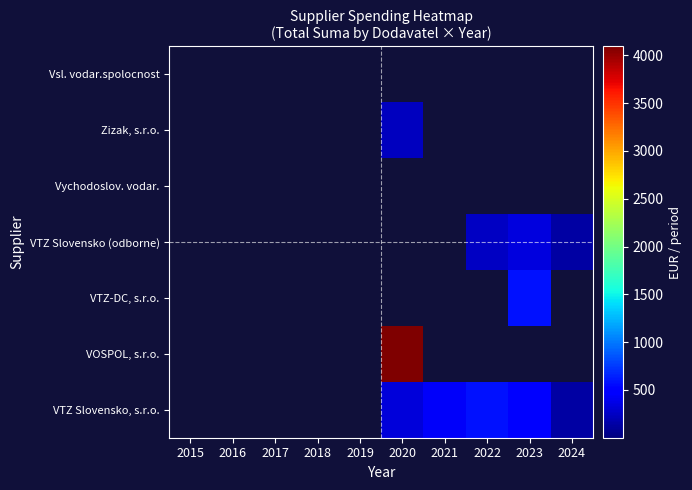

Between 2020 and 2024, which series saw the biggest shift?

VOSPOL, s.r.o.